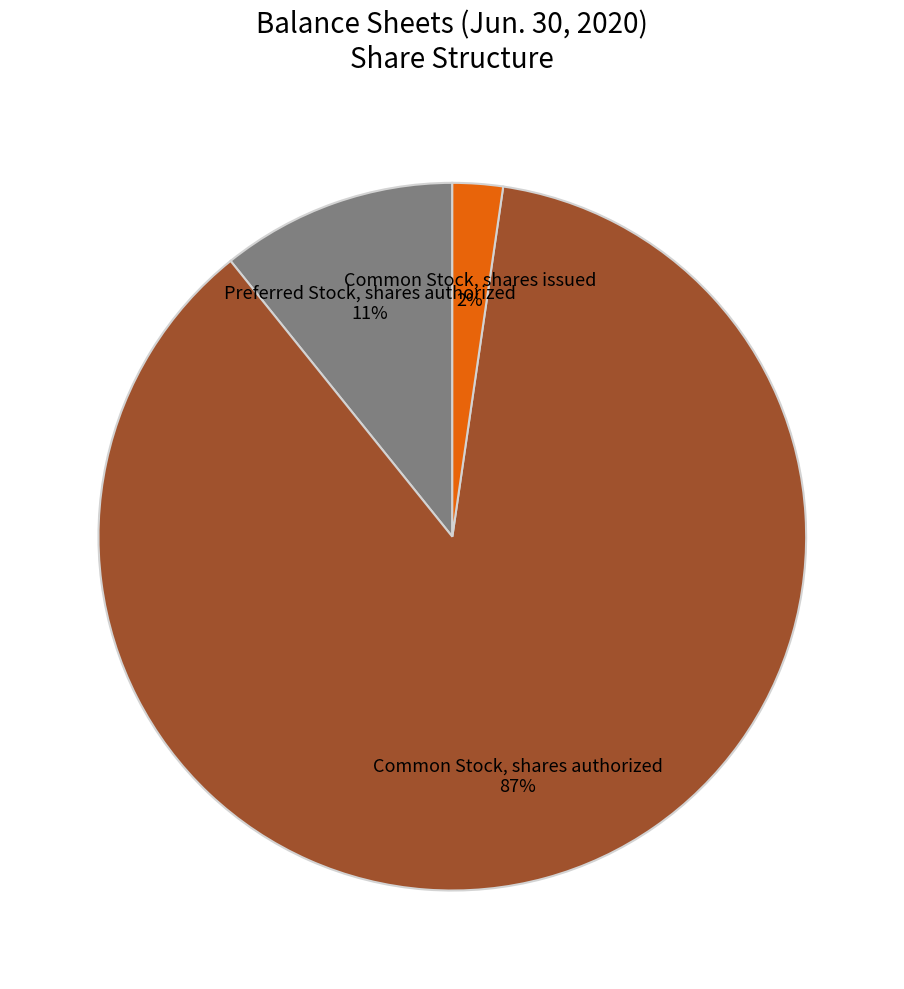

How many segments does this pie chart have?

3